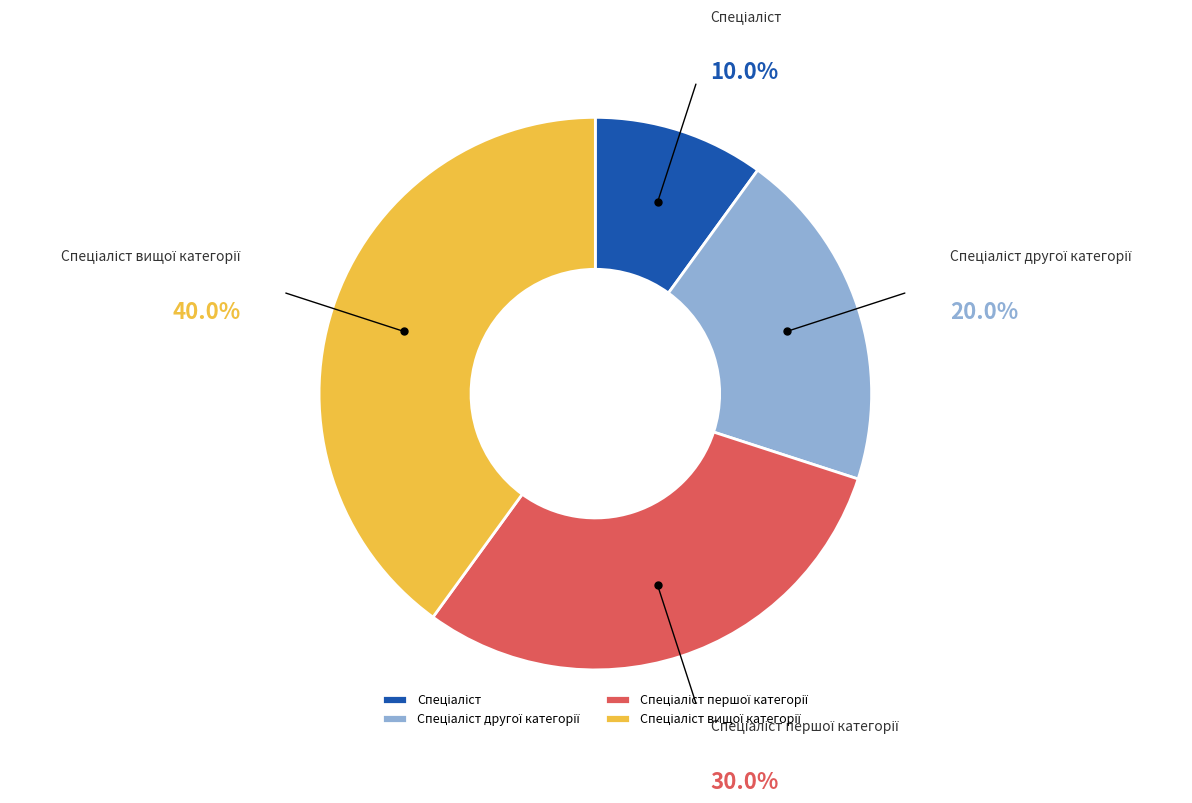

How many segments does this pie chart have?

4